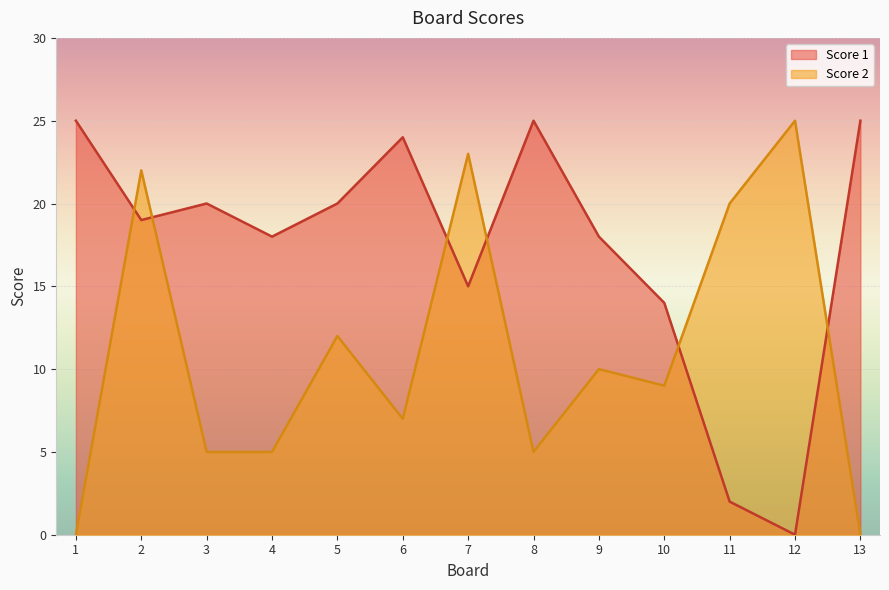

Reading left to right, extract all data points from this chart.

Score 2: 1=0	2=22	3=5	4=5	5=12	6=7	7=23	8=5	9=10	10=9	11=20	12=25	13=0
Score 1: 1=25	2=19	3=20	4=18	5=20	6=24	7=15	8=25	9=18	10=14	11=2	12=0	13=25